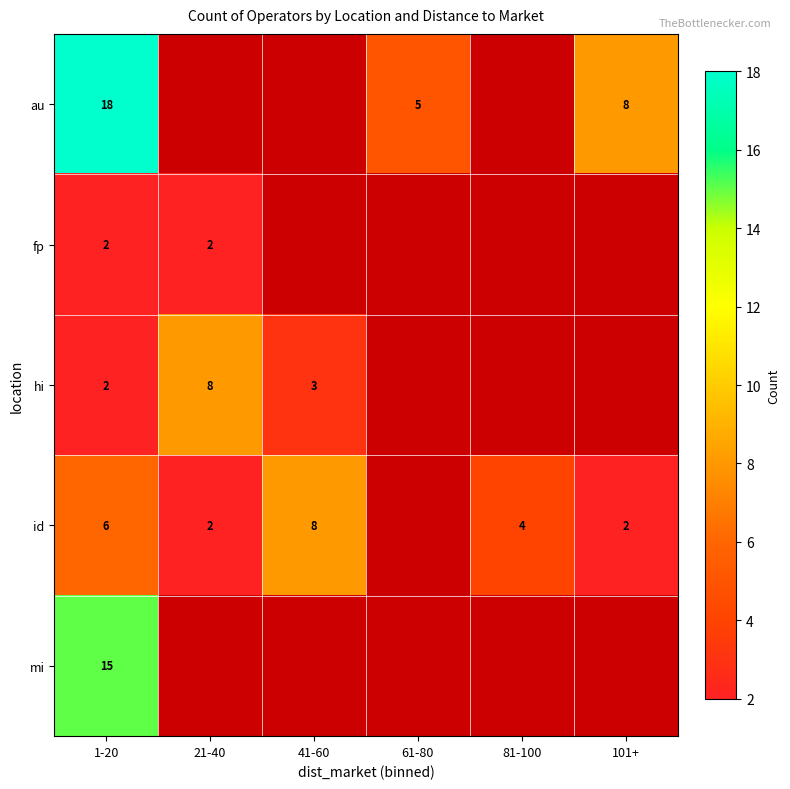

The hi series shows 2 at 1-20. True or false?

True